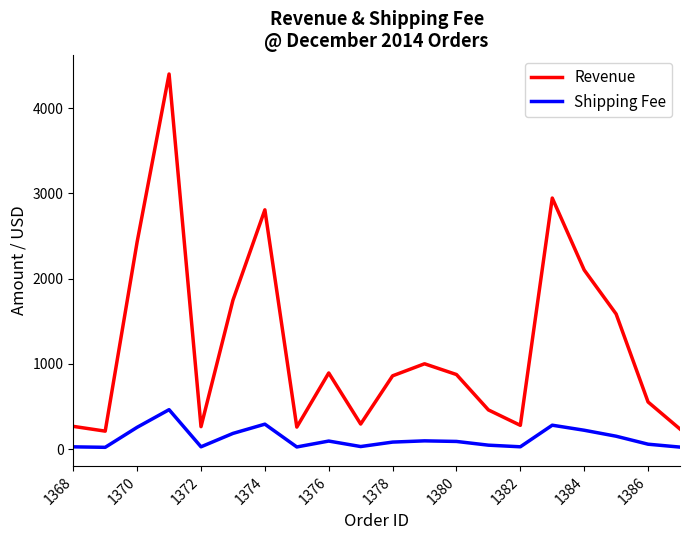

Does the chart display data point markers on the line(s)?

No